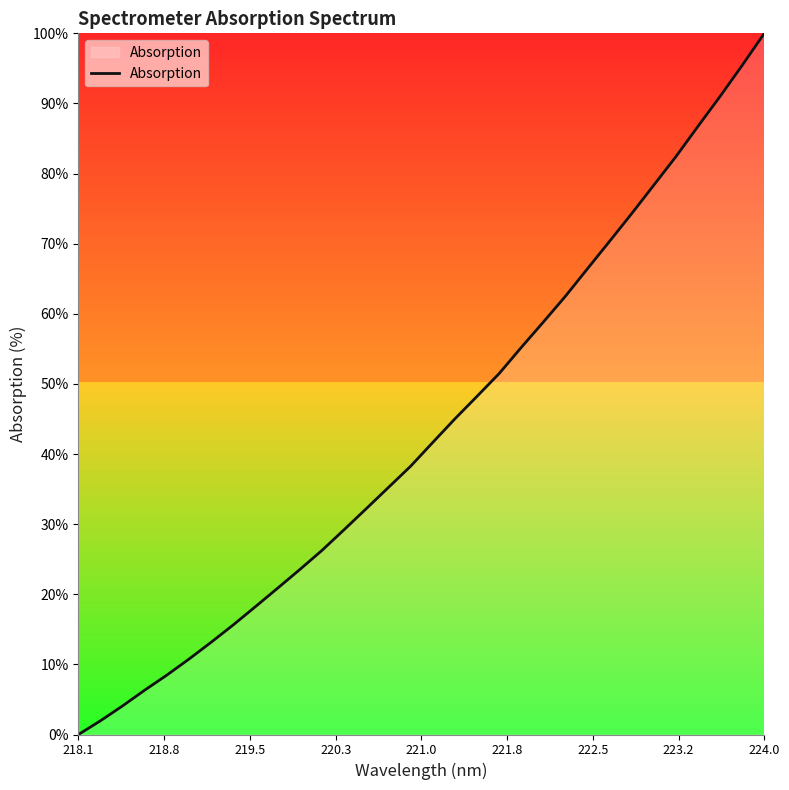

What is the sum of all values?

1392.3